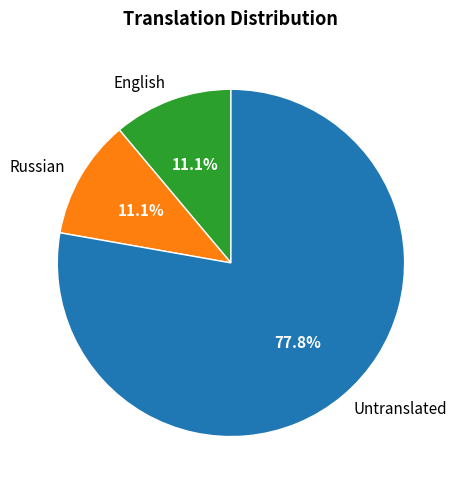

How many segments does this pie chart have?

3